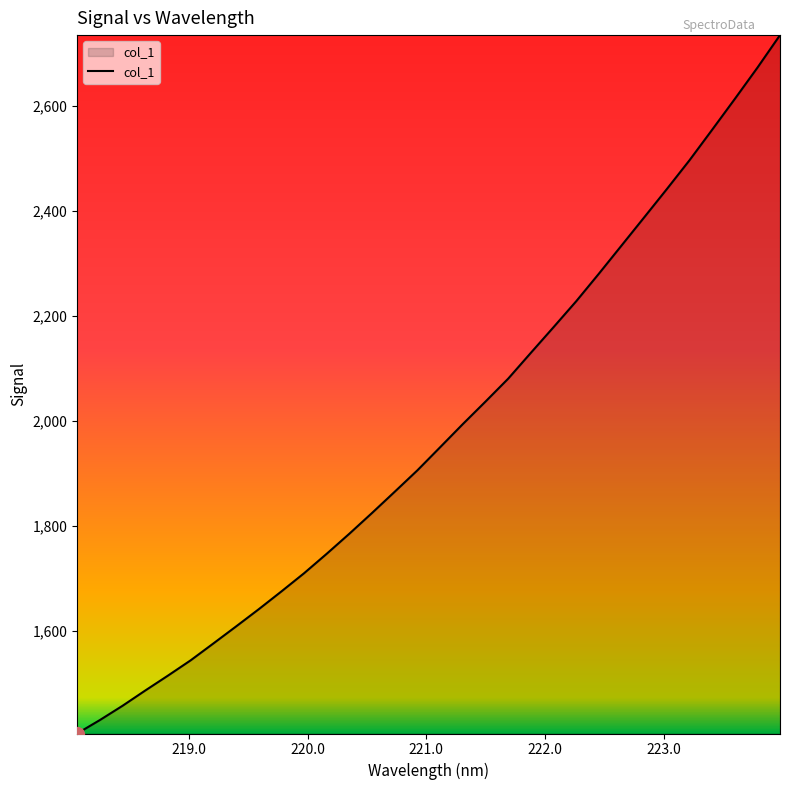

What is the maximum value shown in the chart?

2735.4